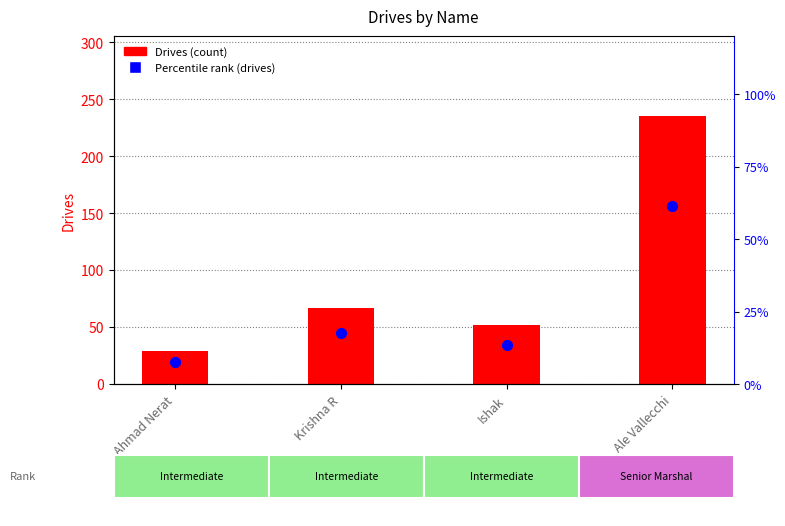

At how many categories does at least one series exceed 99?

1